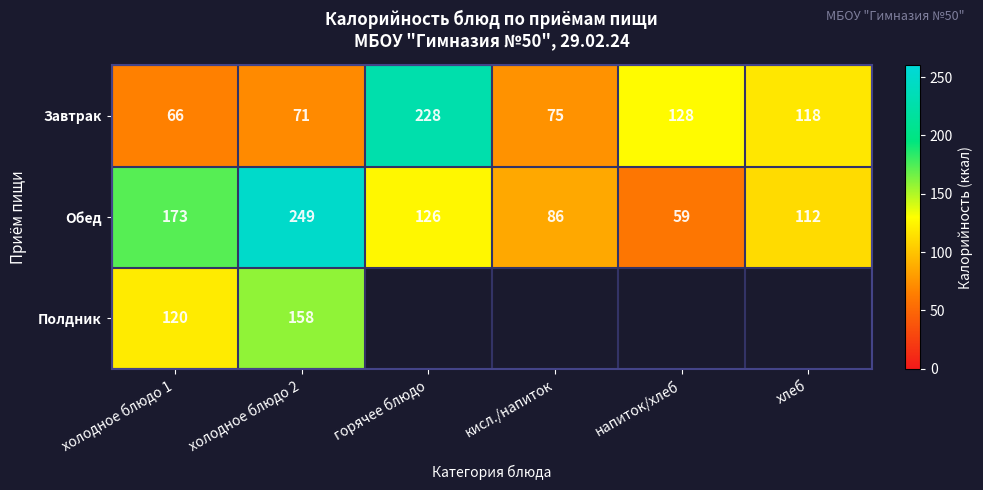

List the labels in order of Обед value, largest first.

холодное блюдо 2, холодное блюдо 1, горячее блюдо, хлеб, кисл./напиток, напиток/хлеб